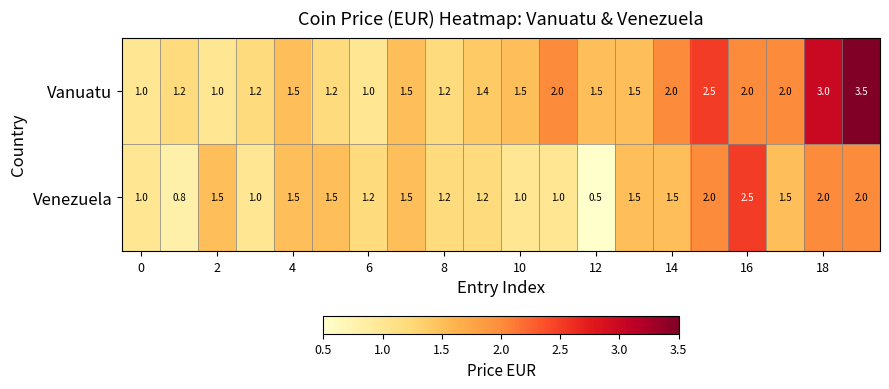

Which series has the largest total across all categories?

Vanuatu